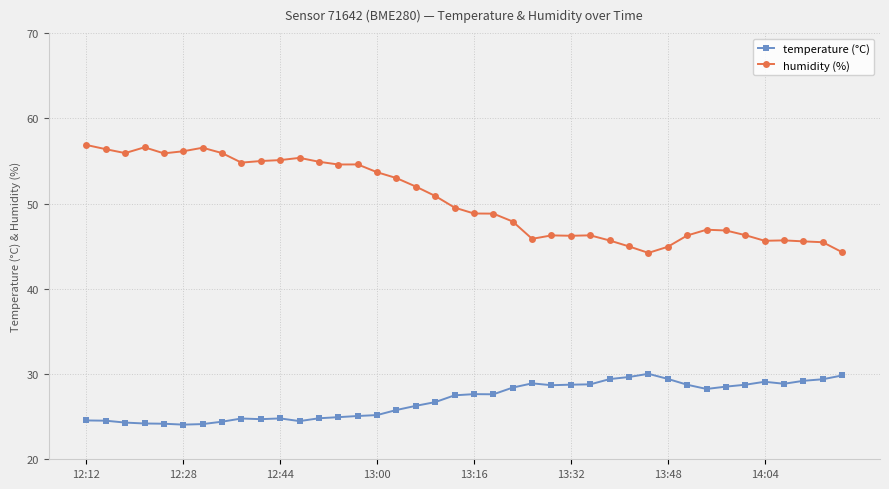

Which series has the largest total across all categories?

humidity (%)